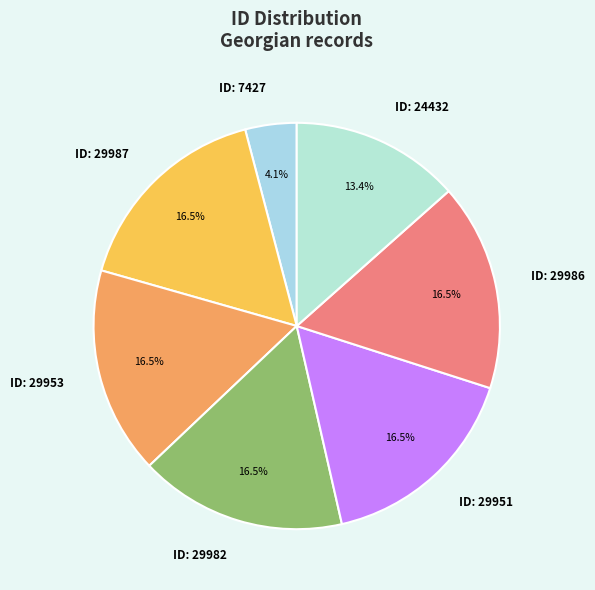

Approximately how many times larger is the value at ID: 29982 compared to ID: 29951?

1.0